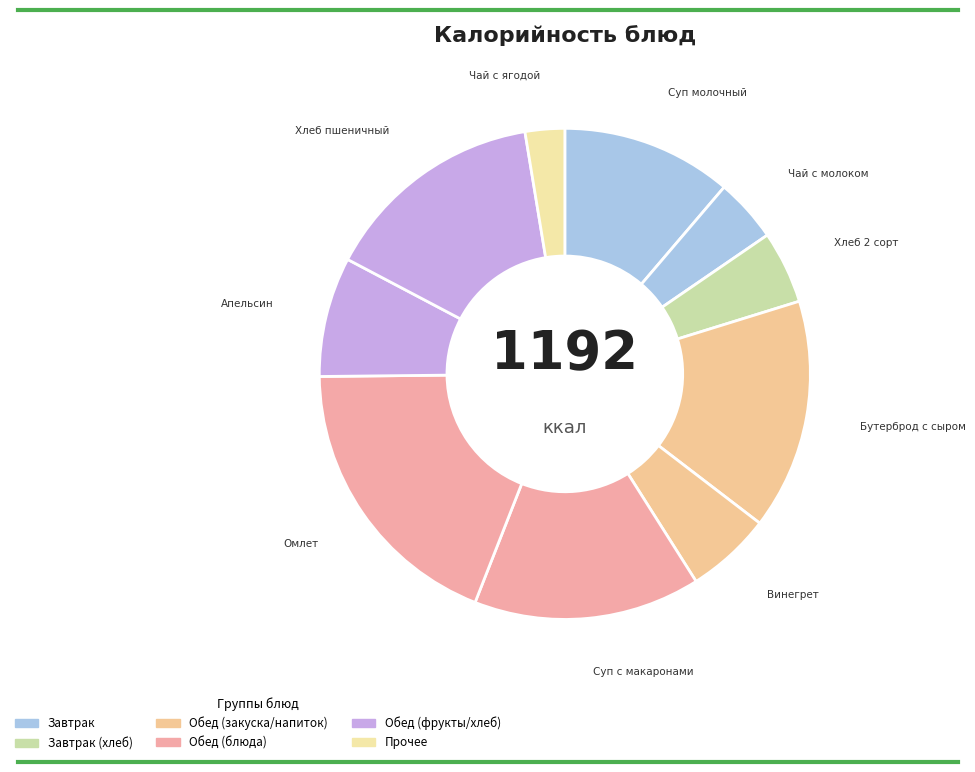

To the nearest percent, what is the difference between the largest and smallest slice percentages?

16%